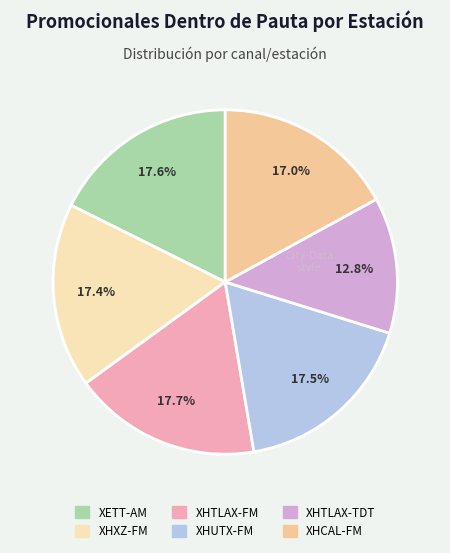

What is the smallest slice in the pie chart?

XHTLAX-TDT